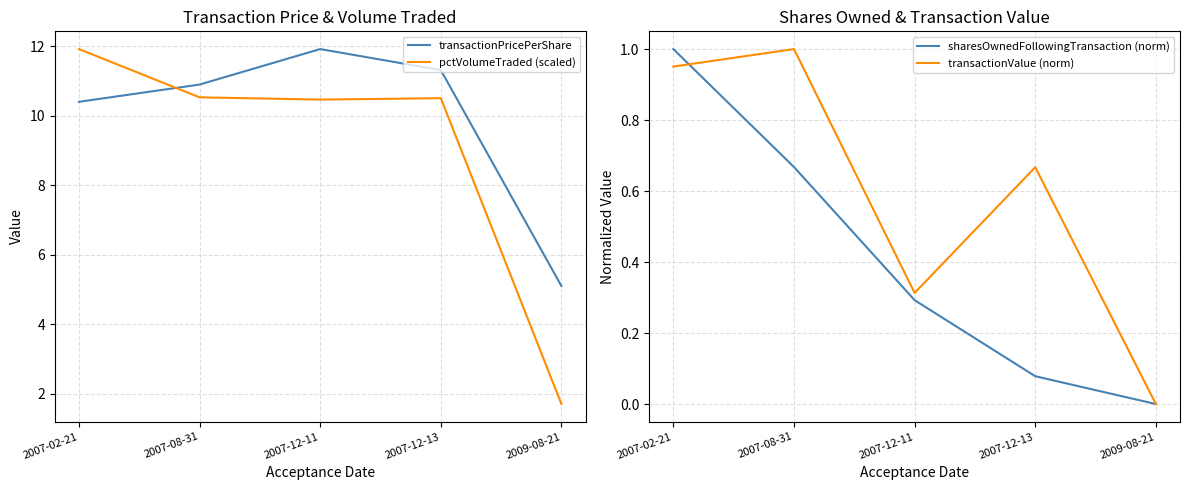

The value of sharesOwnedFollowingTransaction (norm) at 2007-12-11 is 0.3. True or false?

True